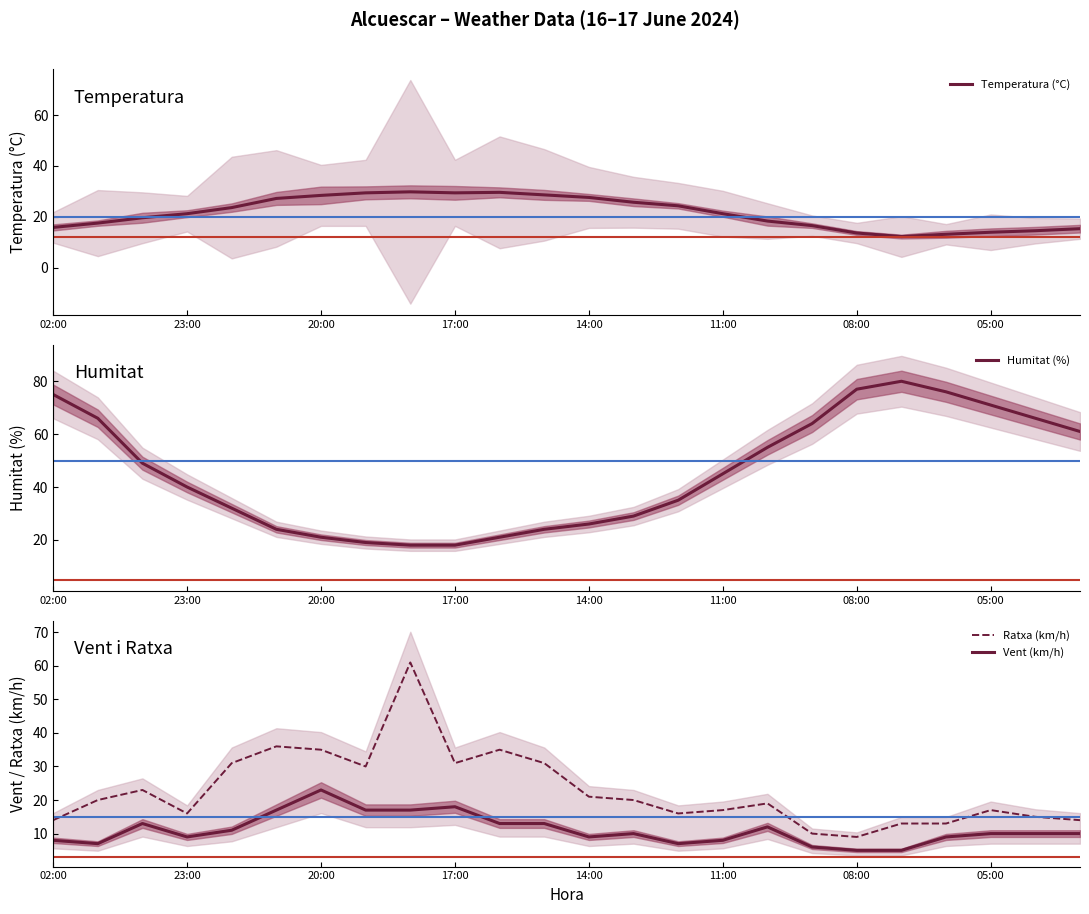

Reading right to left, what are all the values shown in this chart?

Temperatura (°C): 15.3	14.5	13.9	13.1	12.2	13.6	16.5	18.3	21.2	24.3	25.7	27.6	28.6	29.6	29.4	29.8	29.4	28.4	27.2	23.6	21.2	19.6	17.5	15.8
Humitat (%): 61.0	66.0	71.0	76.0	80.0	77.0	64.0	55.0	45.0	35.0	29.0	26.0	24.0	21.0	18.0	18.0	19.0	21.0	24.0	32.0	40.0	49.0	66.0	75.0
Ratxa (km/h): 14.0	15.0	17.0	13.0	13.0	9.0	10.0	19.0	17.0	16.0	20.0	21.0	31.0	35.0	31.0	61.0	30.0	35.0	36.0	31.0	16.0	23.0	20.0	14.0
Vent (km/h): 10.0	10.0	10.0	9.0	5.0	5.0	6.0	12.0	8.0	7.0	10.0	9.0	13.0	13.0	18.0	17.0	17.0	23.0	17.0	11.0	9.0	13.0	7.0	8.0